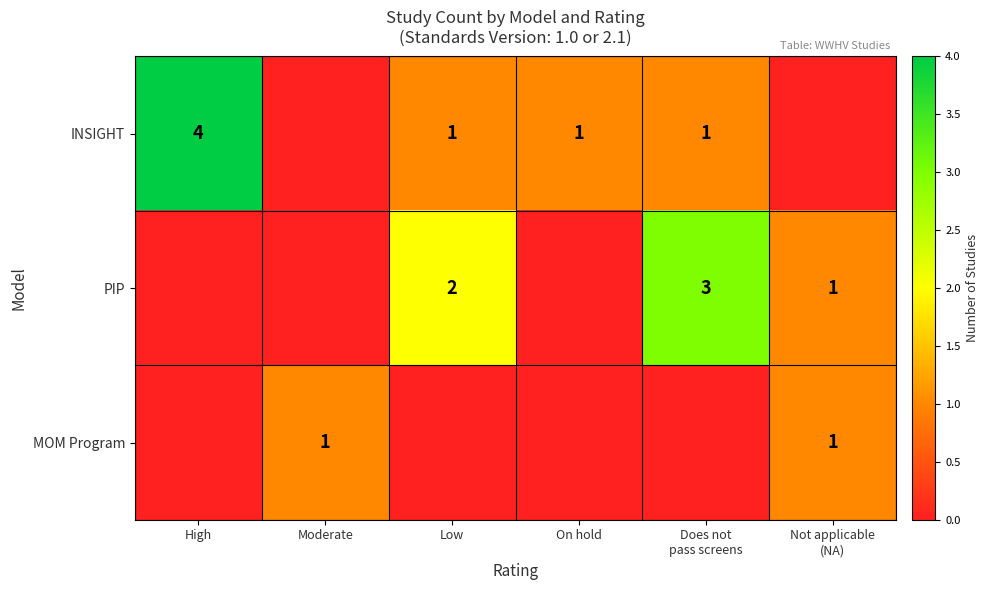

Count the number of categories in the chart.

6